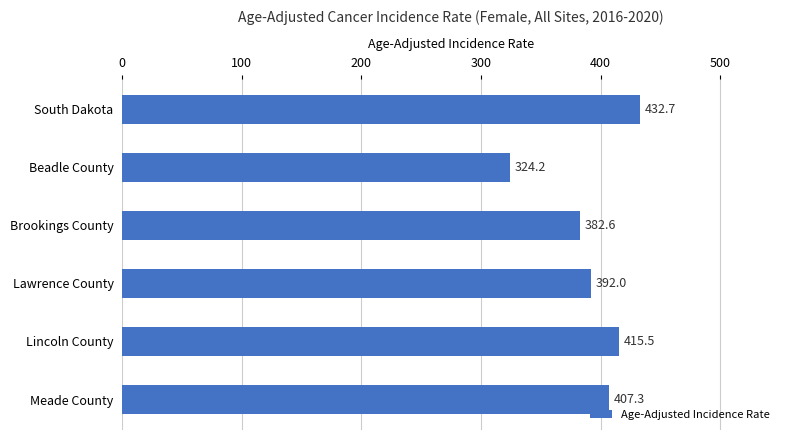

How many bars are there in total?

6